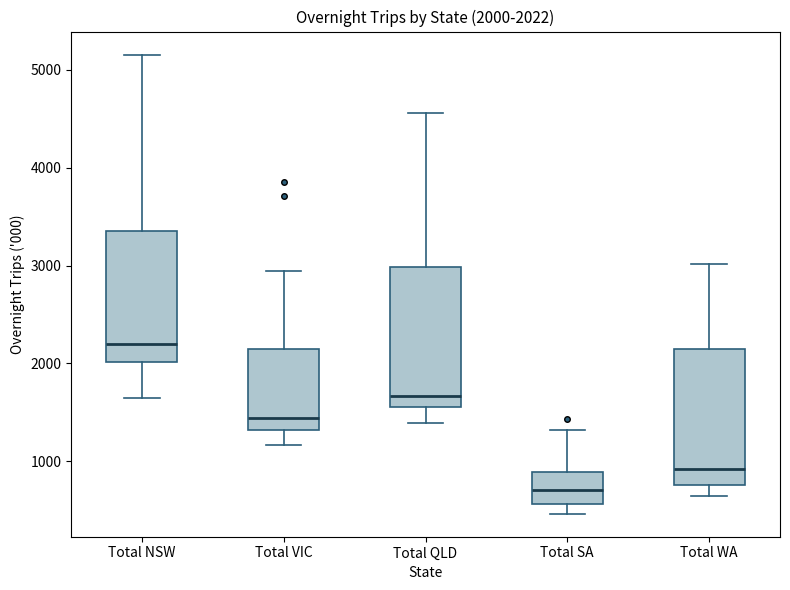

Which box's median line is the highest?

Total NSW